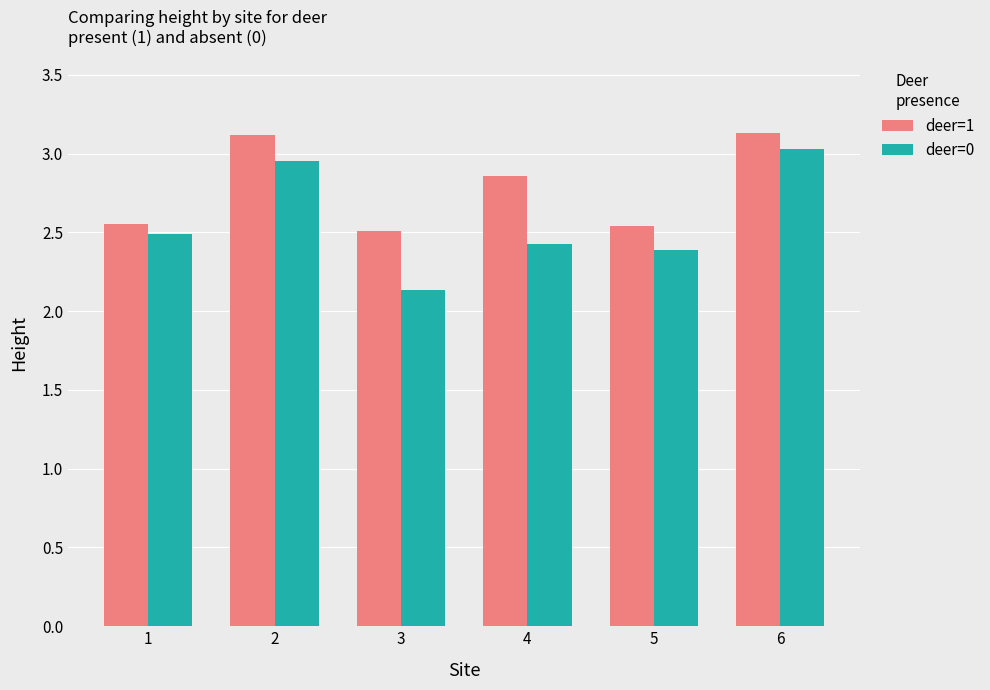

At which category does the chart reach its minimum across all series?

3